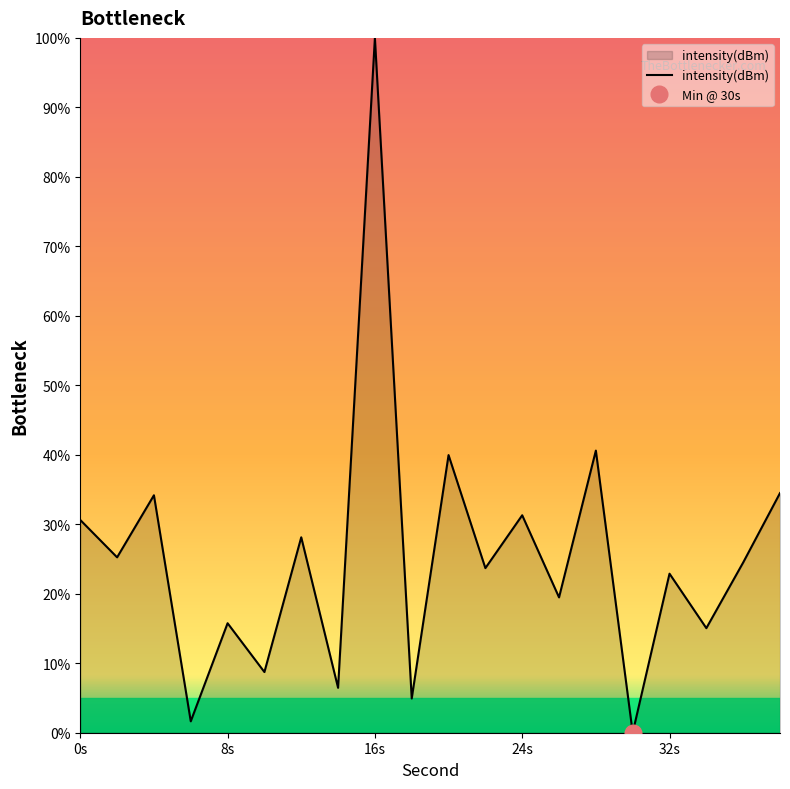

How many categories are shown in the chart?

20